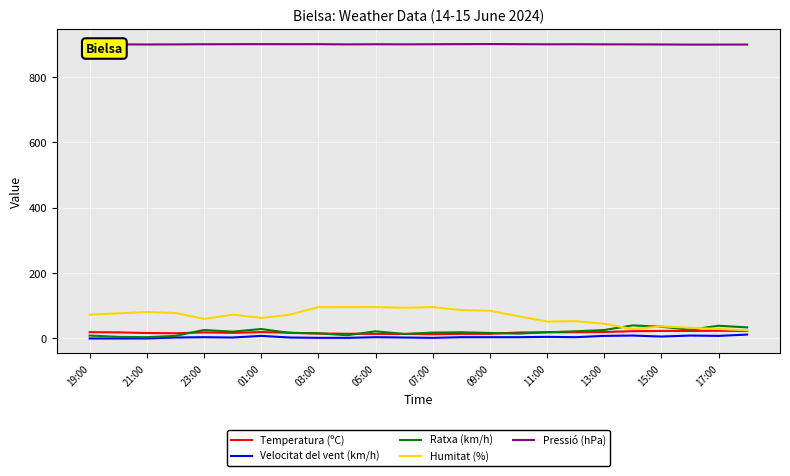

What is the highest value of the Humitat (%) series?

96.0